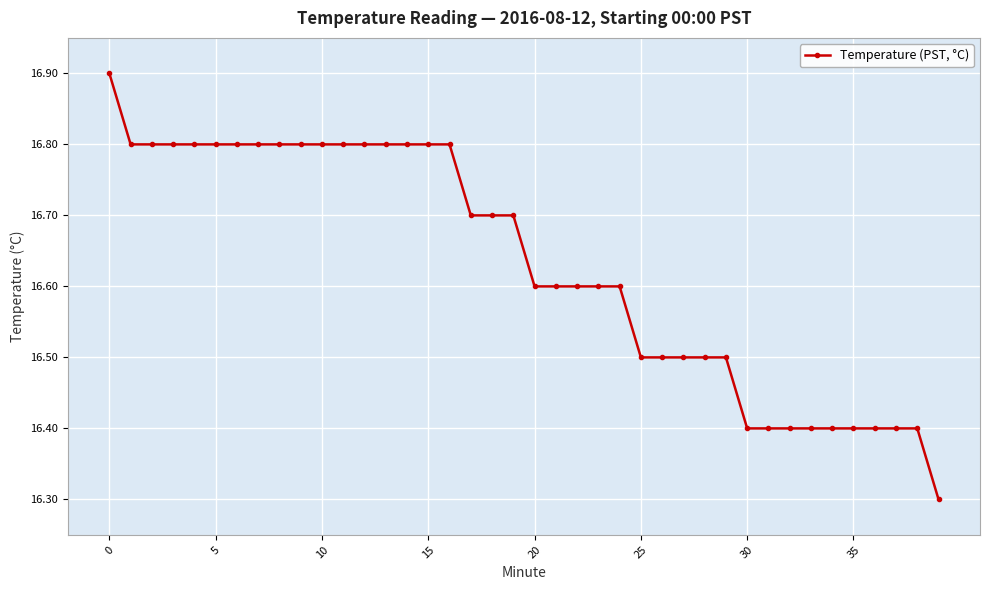

What is the value of the 2nd point from the left?

16.8